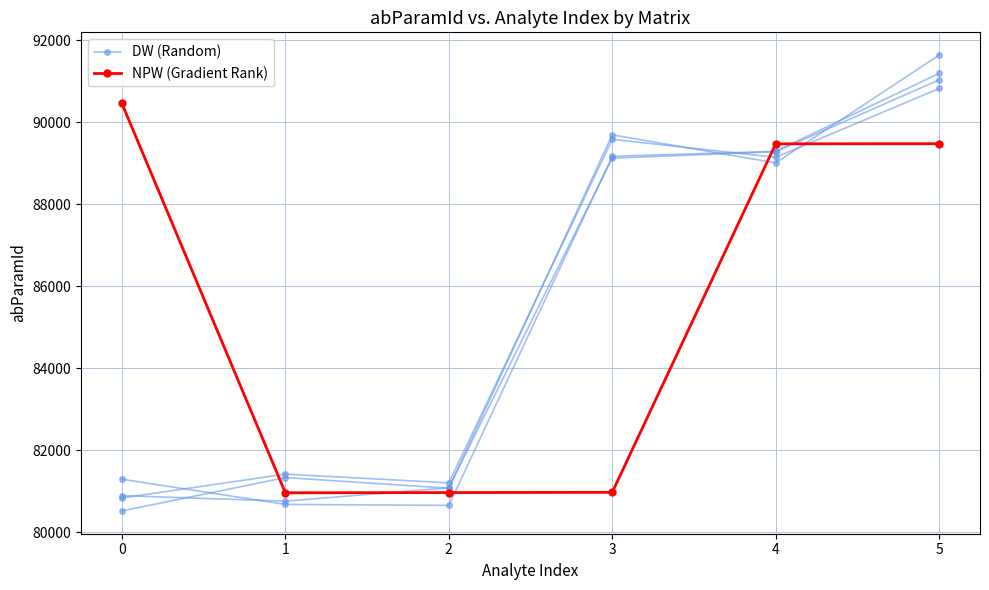

Which series has the widest spread of values?

DW (Random)